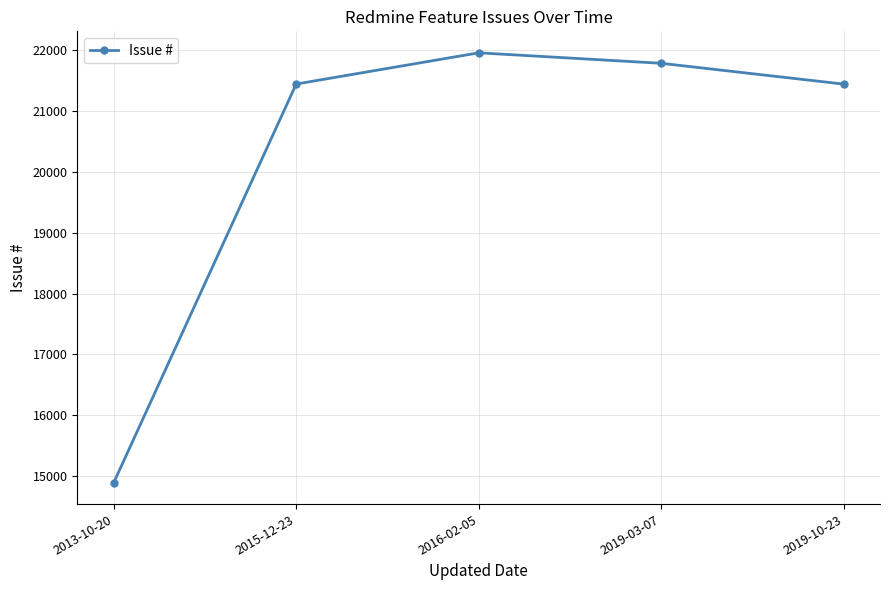

Which label corresponds to the smallest value in the chart?

2013-10-20